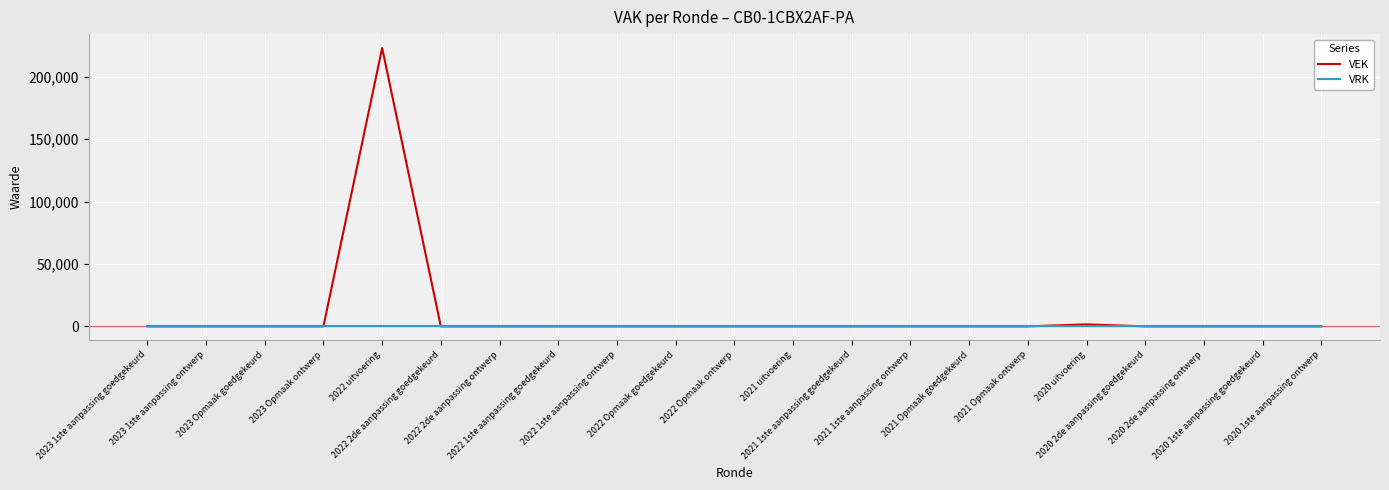

Rank the series by their maximum value, from lowest to highest.

VRK, VEK